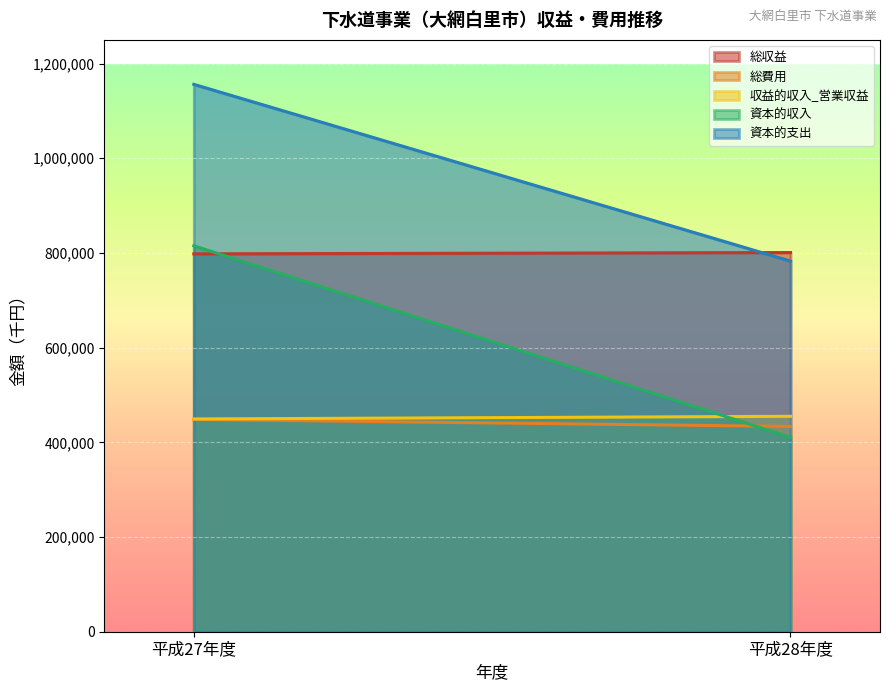

How many data points in 資本的支出 are less than 1156128?

1